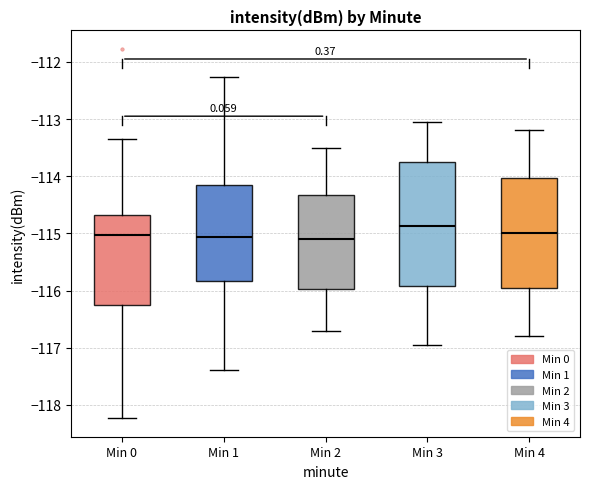

Where does the upper whisker of the box for Min 1 end on the y-axis? The values are not printed on the chart, so give them approximately, as read against the axis.

-112.3